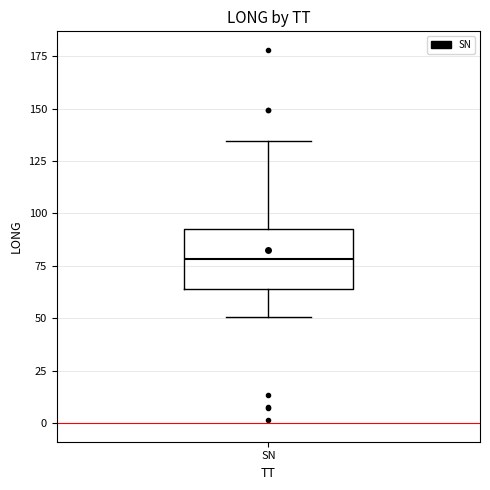

Read this box plot against the y-axis: the position of the median line, the range covered by the box, and the ends of both whiskers. The values are not printed on the chart, so give them approximately, as read against the axis.

median 80, box 65 to 95, whiskers 50 to 135